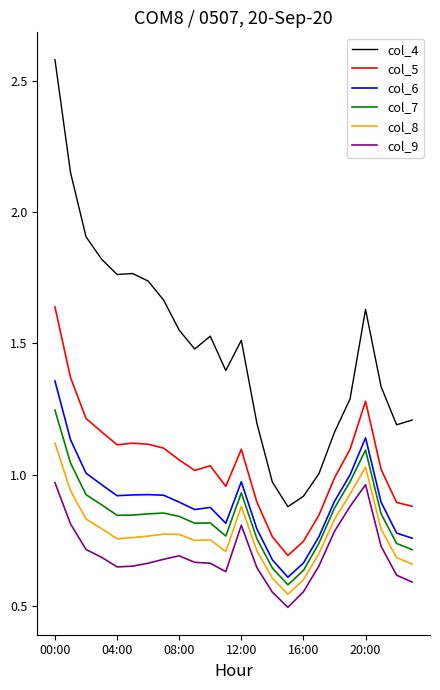

What are all the series names shown in the legend?

col_4, col_5, col_6, col_7, col_8, col_9